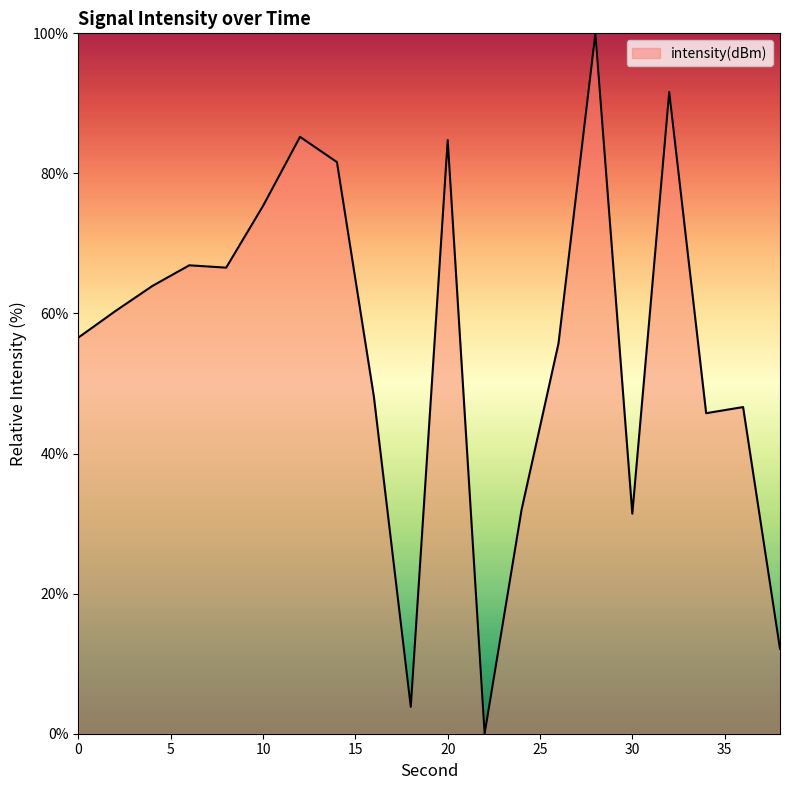

What is the maximum value shown in the chart?

100.0